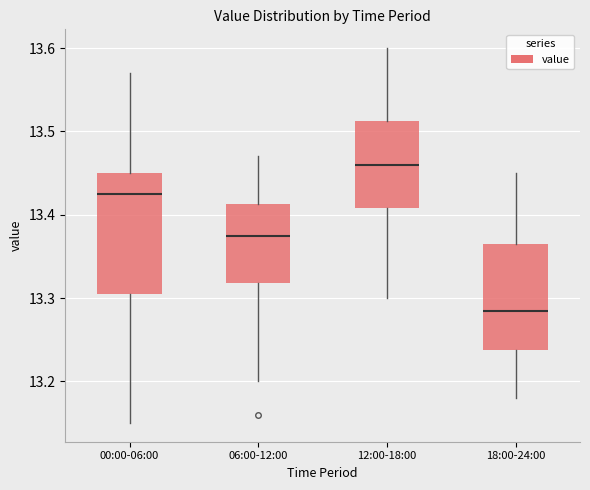

Comparing the boxes themselves (not the whiskers), which one is the tallest?

00:00-06:00